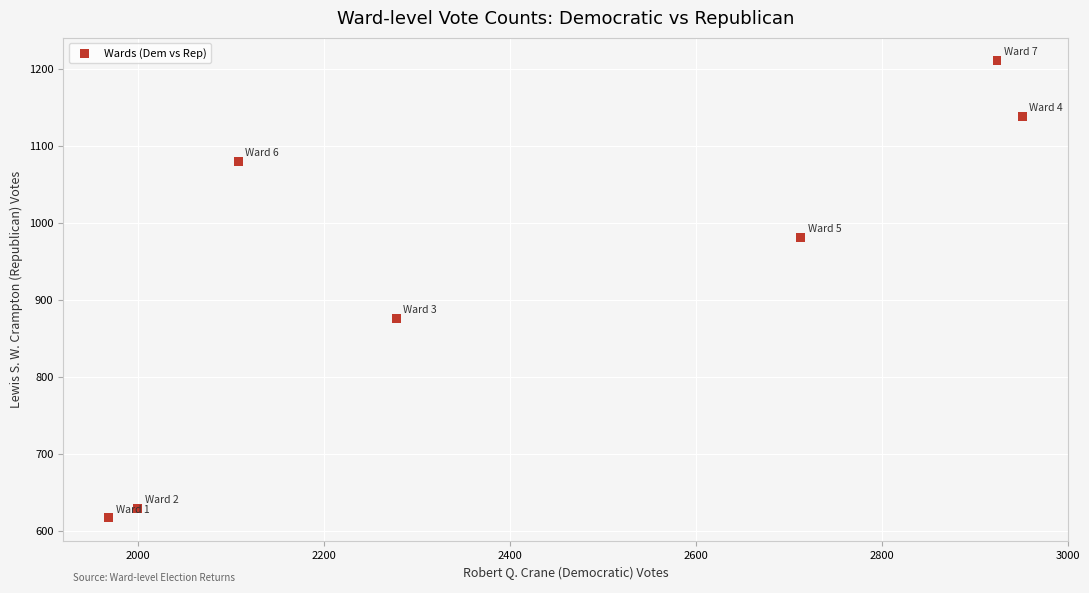

What is the average X value?

2420